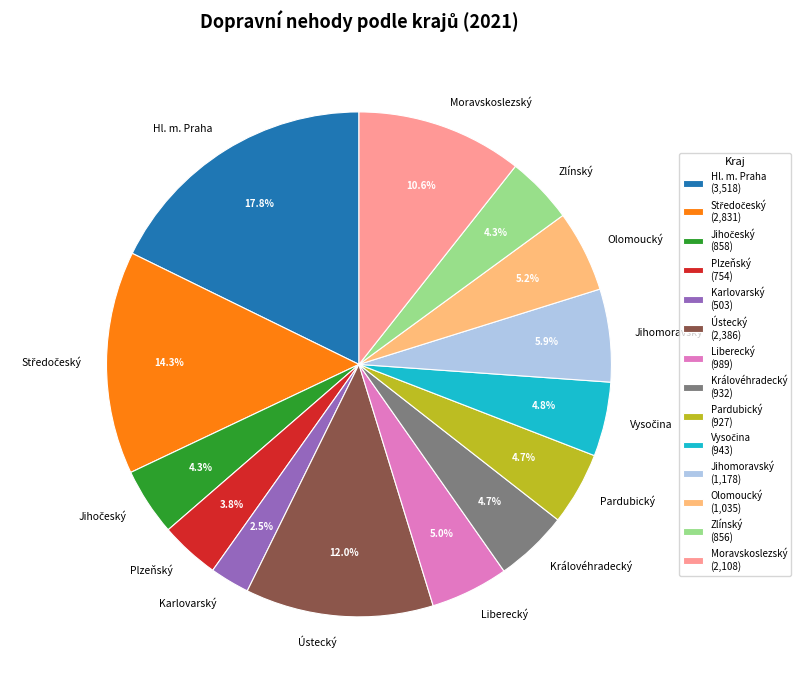

Which slice is the largest?

Hl. m. Praha